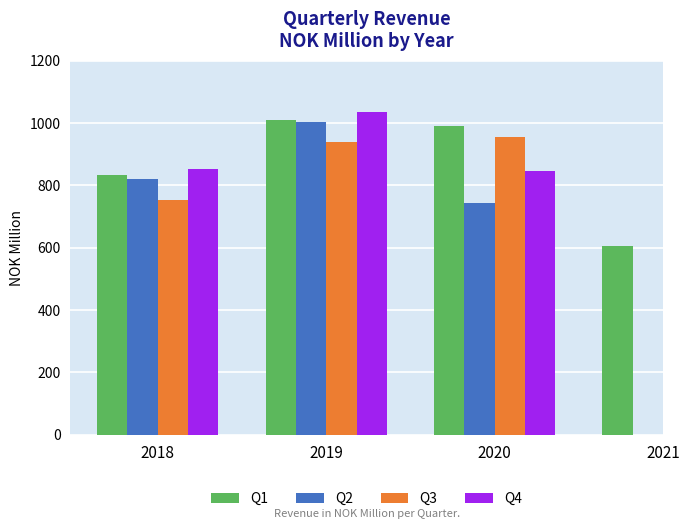

At which category is the sum across all series the highest?

2019